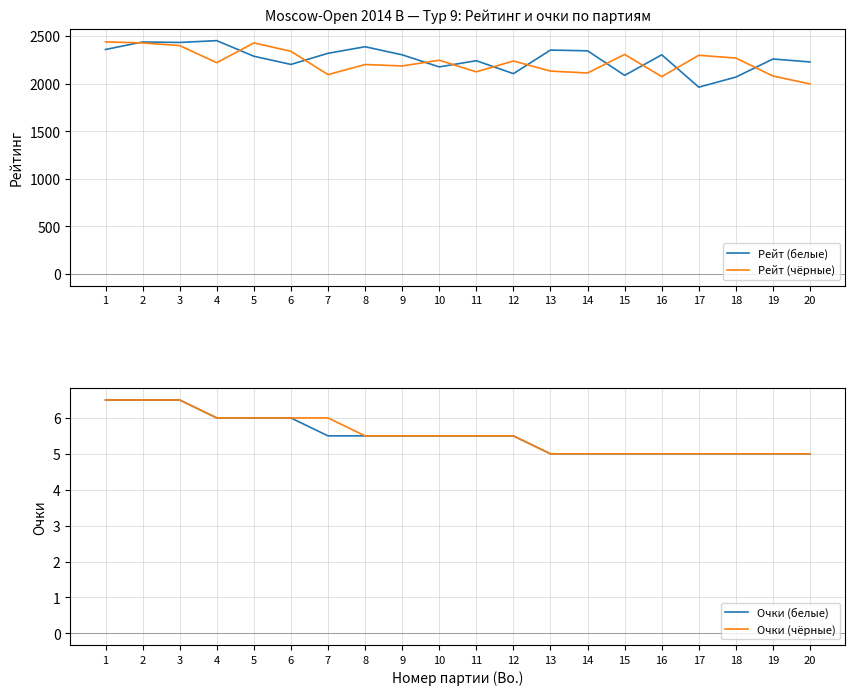

How many Очки (белые) values are between 5 and 6?

17